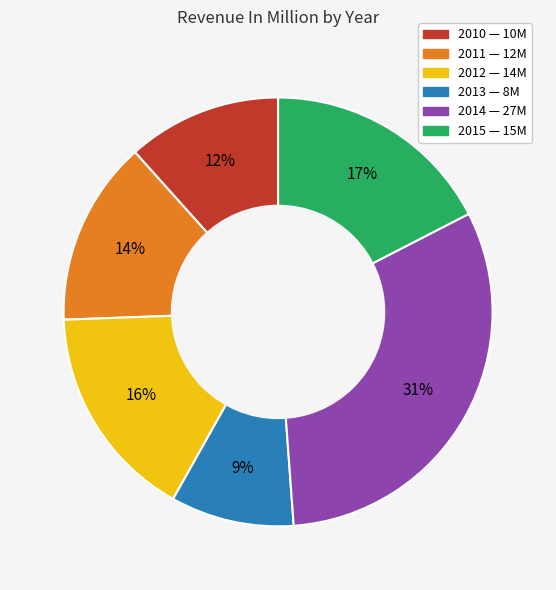

Is the sum of 2011 and 2010 greater than half?

No